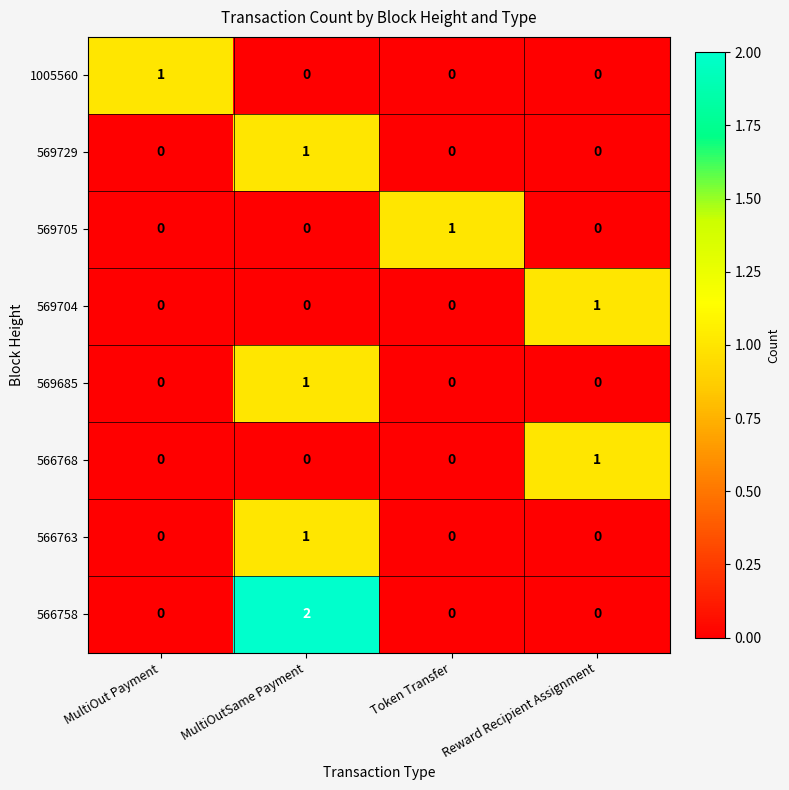

At how many categories does at least one series exceed 0?

4